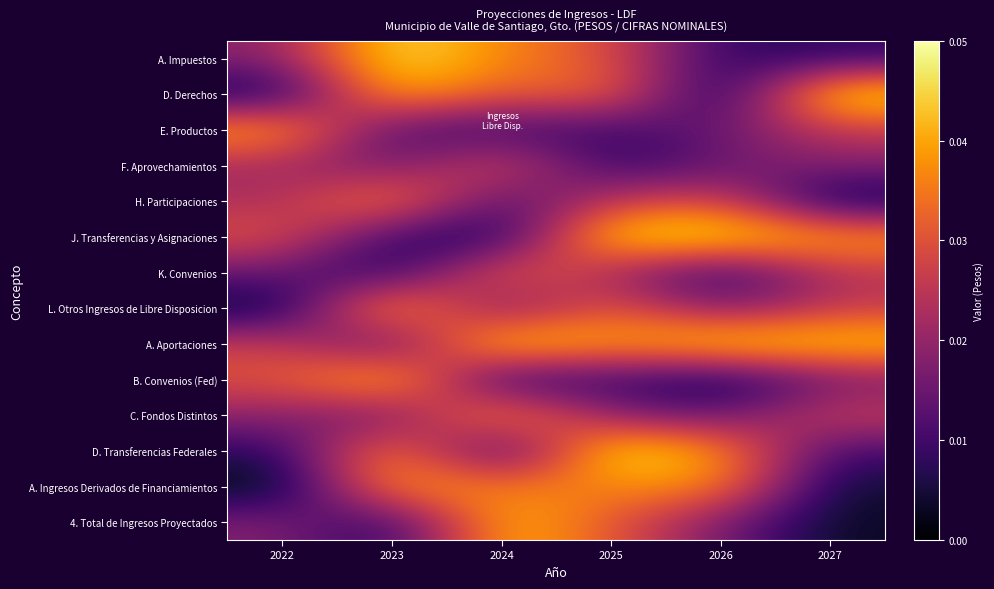

At which category is the sum across all series the highest?

2025